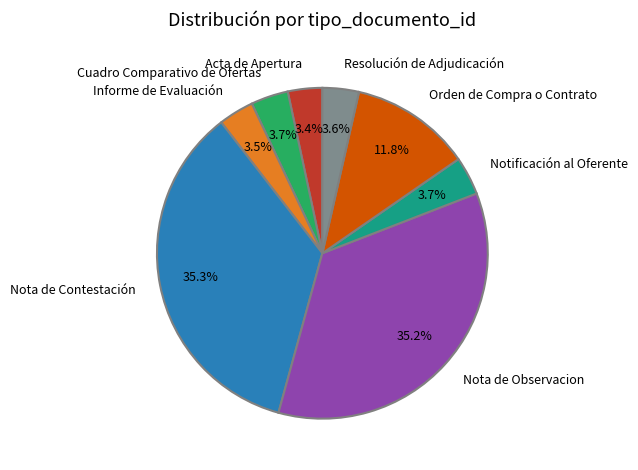

The Cuadro Comparativo de Ofertas slice represents 4% of the pie. True or false?

True